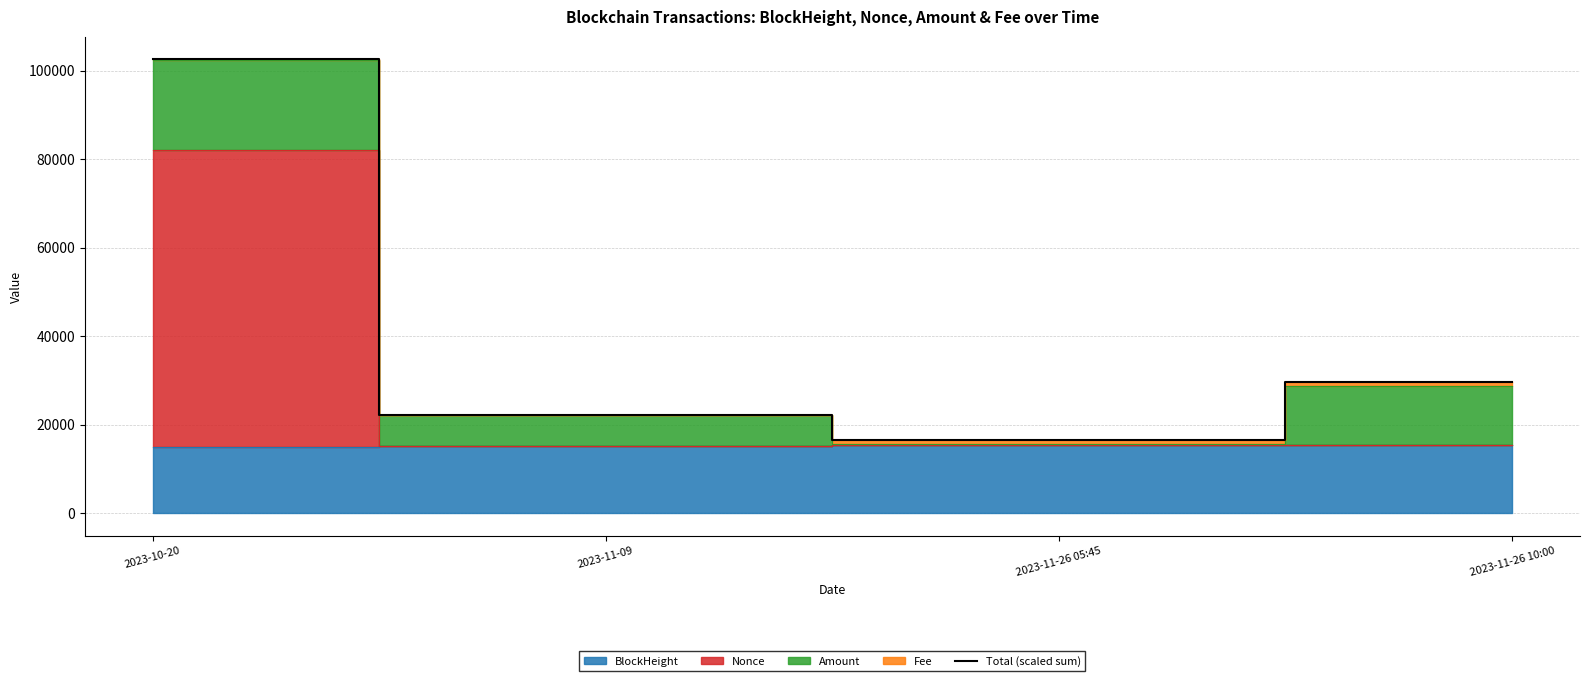

How many lines are shown in the chart?

1